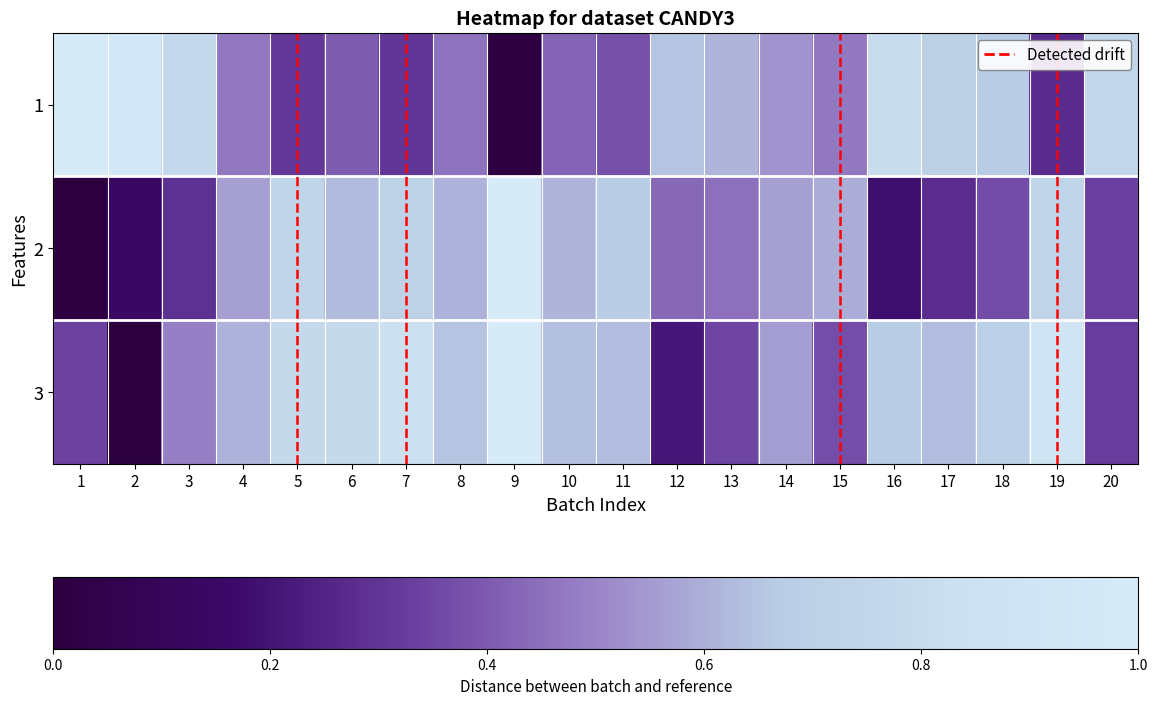

Reading left to right, extract all data points from this chart.

1: 1=1.0	2=1.0	3=0.8	4=0.5	5=0.3	6=0.4	7=0.3	8=0.5	9=0.0	10=0.4	11=0.4	12=0.6	13=0.6	14=0.5	15=0.5	16=0.8	17=0.7	18=0.7	19=0.3	20=0.8
2: 1=0.0	2=0.1	3=0.3	4=0.6	5=0.7	6=0.6	7=0.7	8=0.6	9=1.0	10=0.6	11=0.7	12=0.4	13=0.4	14=0.6	15=0.6	16=0.2	17=0.3	18=0.4	19=0.7	20=0.3
3: 1=0.3	2=0.0	3=0.5	4=0.6	5=0.8	6=0.8	7=0.8	8=0.7	9=1.0	10=0.6	11=0.6	12=0.2	13=0.3	14=0.6	15=0.4	16=0.7	17=0.6	18=0.7	19=0.9	20=0.3